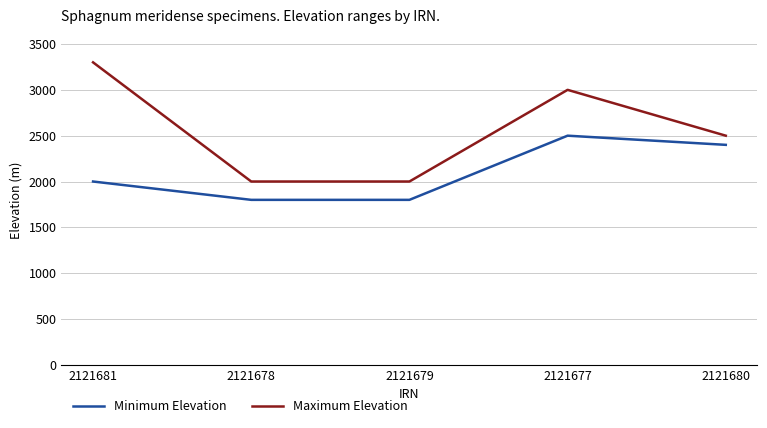

True or false: Minimum Elevation and Maximum Elevation intersect in this chart.

False